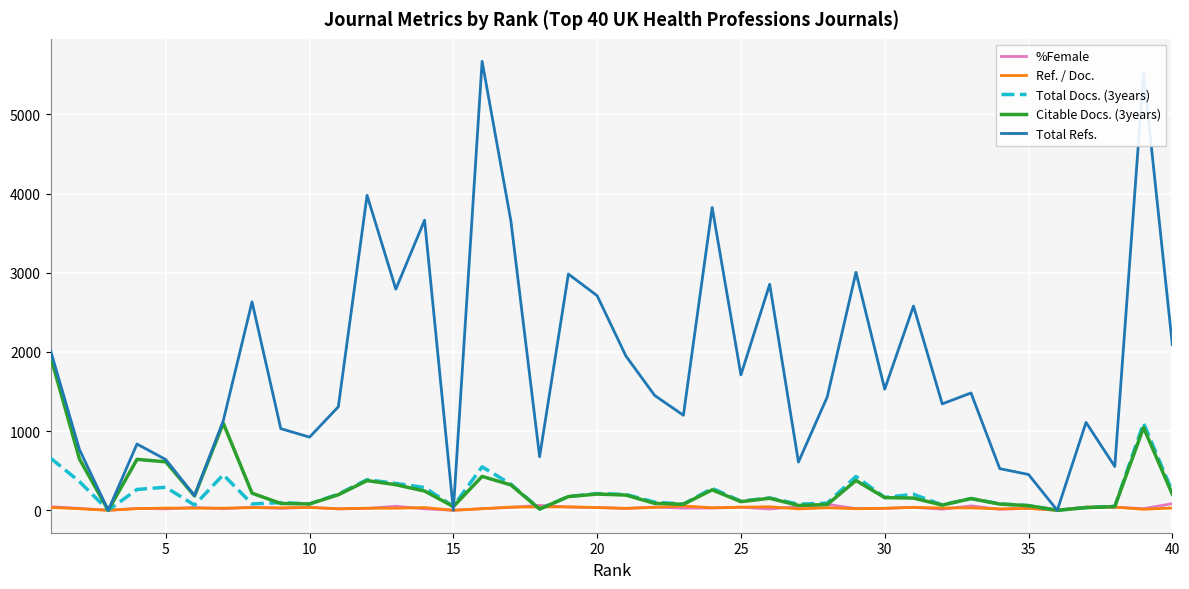

Which series has the widest spread of values?

Total Refs.